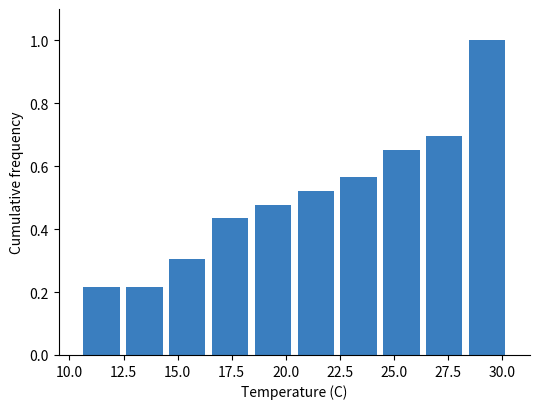

Around what value on the x-axis is the tallest bar? Give the approximate position of its centre, as read against the axis.

29.5